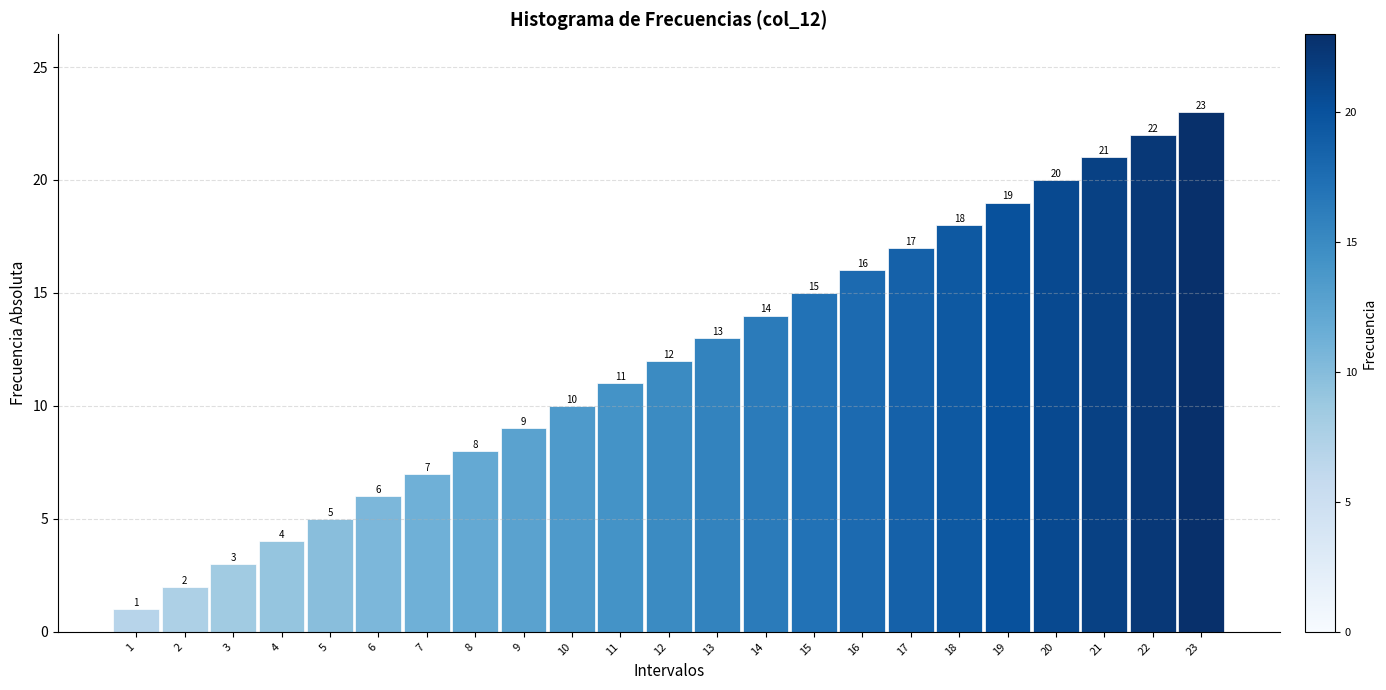

True or false: the data shows 4 at 13.

False